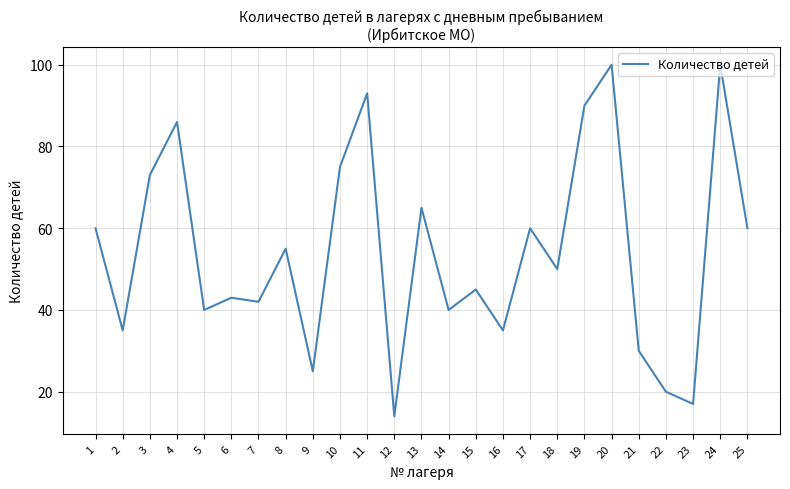

What is the change in value from 11 to 15?

-48